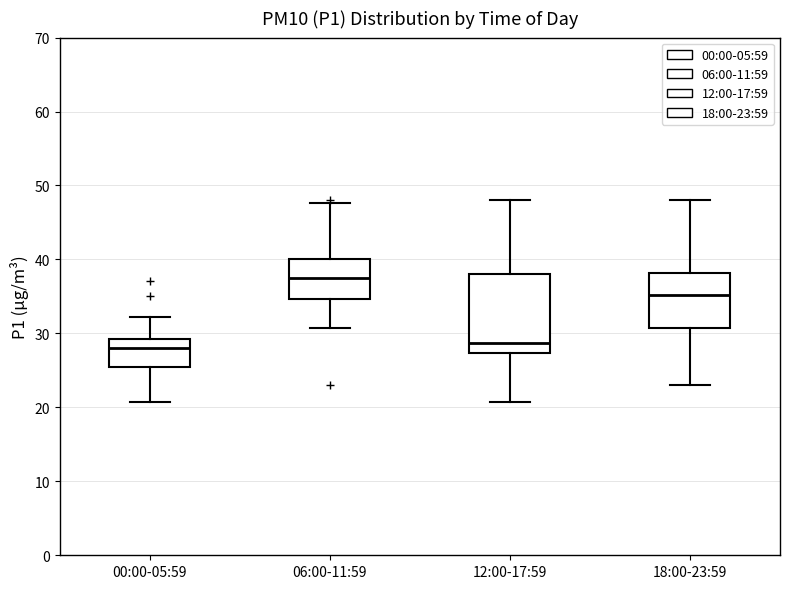

Reading left to right, read every box against the y-axis: the position of its median line, the range the box covers, and the ends of its whiskers. The values are not printed on the chart, so give them approximately, as read against the axis.

00:00-05:59: median 28, box 25 to 29, whiskers 21 to 32
06:00-11:59: median 37, box 35 to 40, whiskers 31 to 48
12:00-17:59: median 29, box 27 to 38, whiskers 21 to 48
18:00-23:59: median 35, box 31 to 38, whiskers 23 to 48